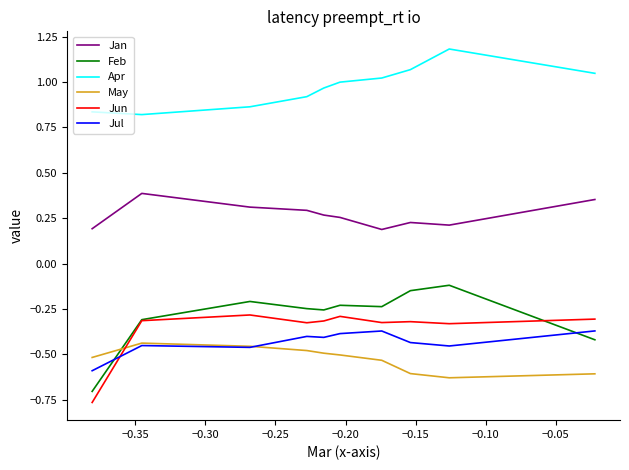

What is the greatest value displayed?

1.2